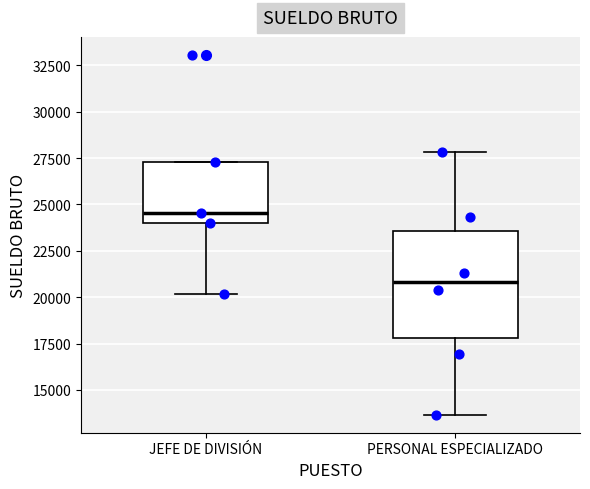

Comparing the boxes themselves (not the whiskers), which one is the tallest?

PERSONAL ESPECIALIZADO